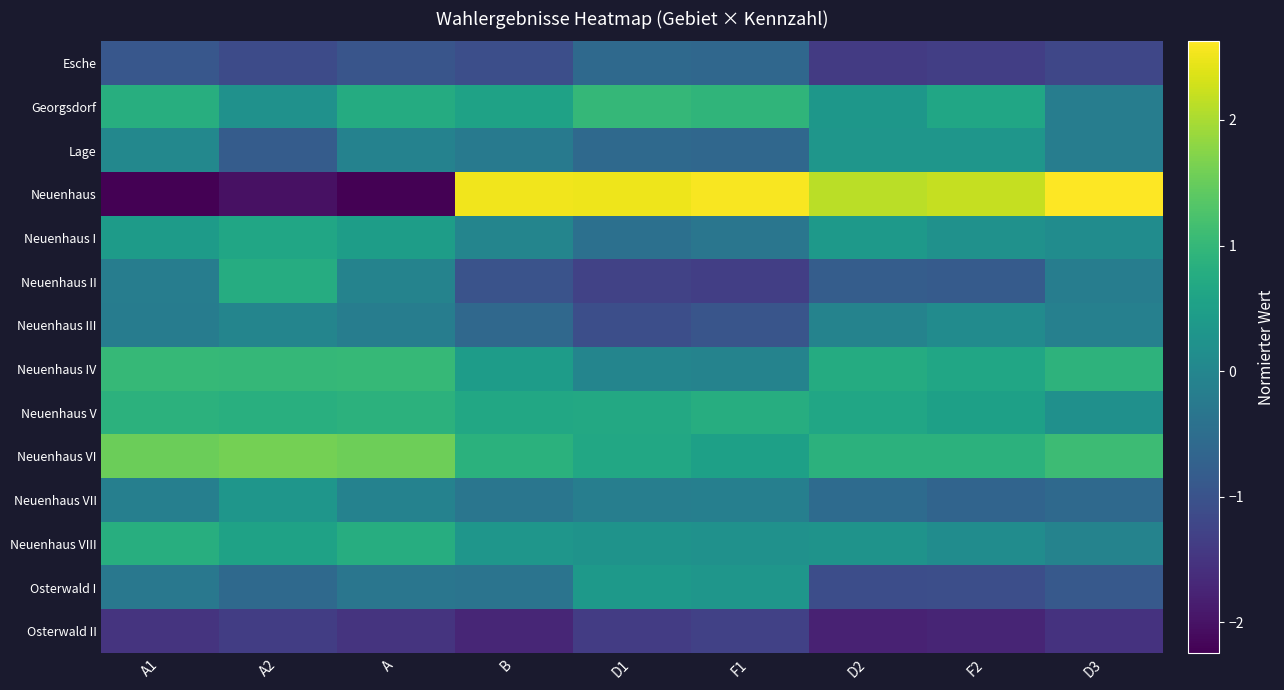

Which label corresponds to the smallest value in the chart?

A1